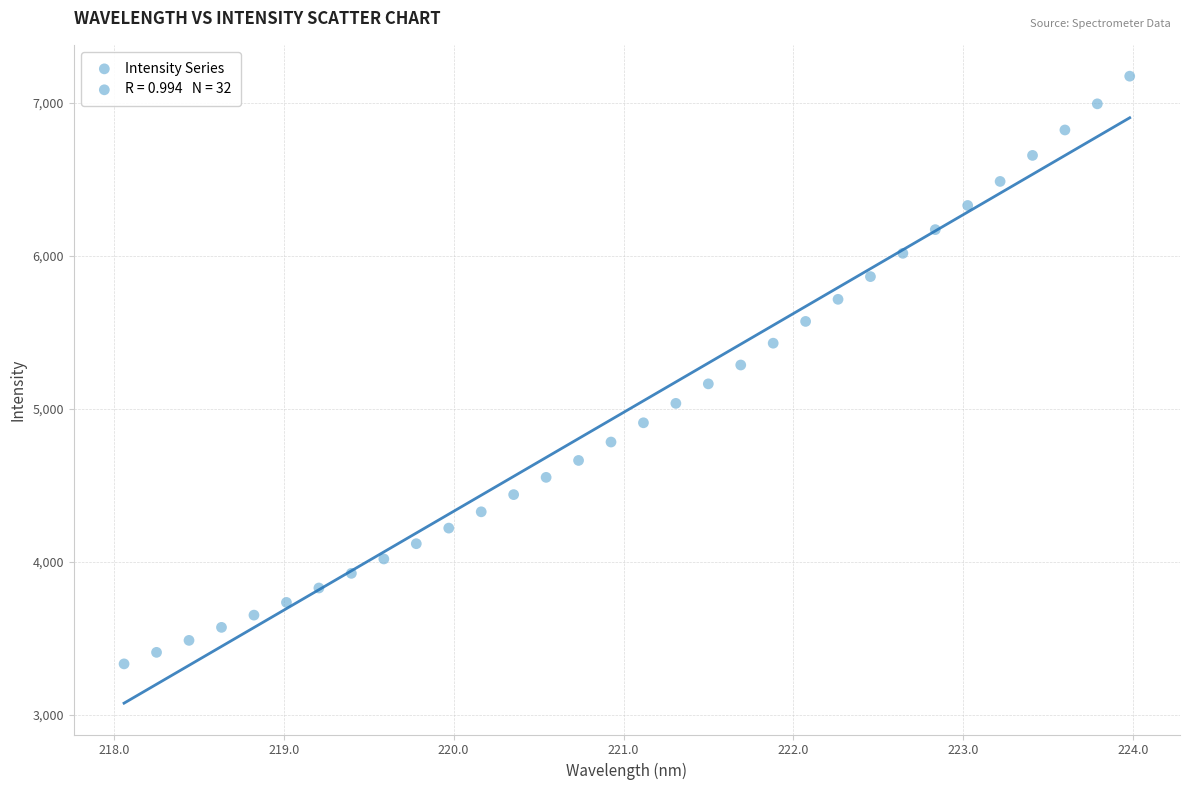

What is the range of Y values (max minus min)?

3843.7